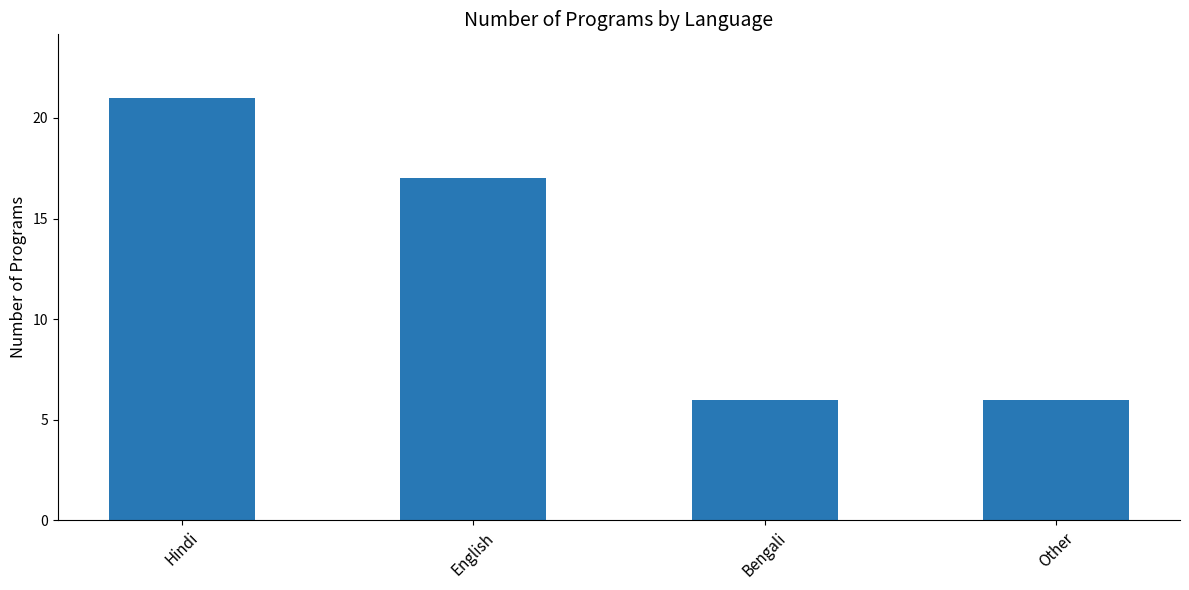

At which label does the data first exceed 17?

Hindi